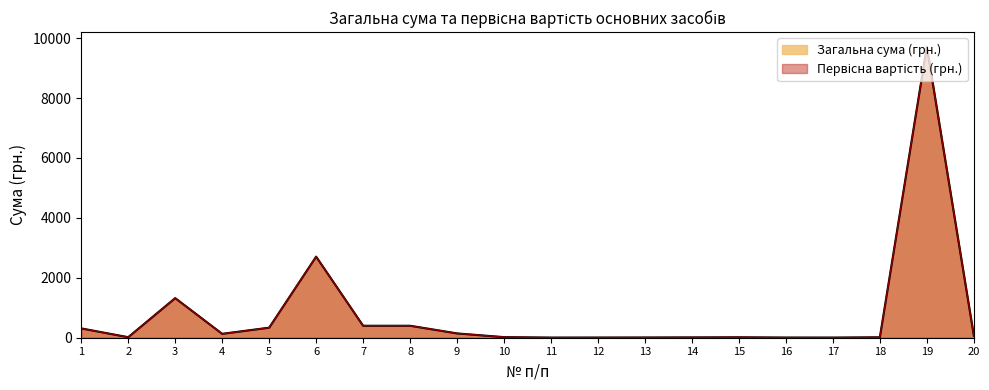

What is the minimum value for Первісна вартість (грн.)?

5.0